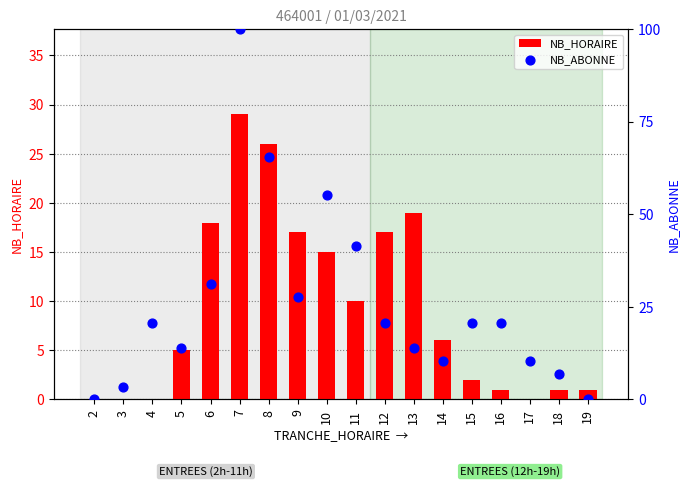

Which series has the largest total across all categories?

NB_ABONNE